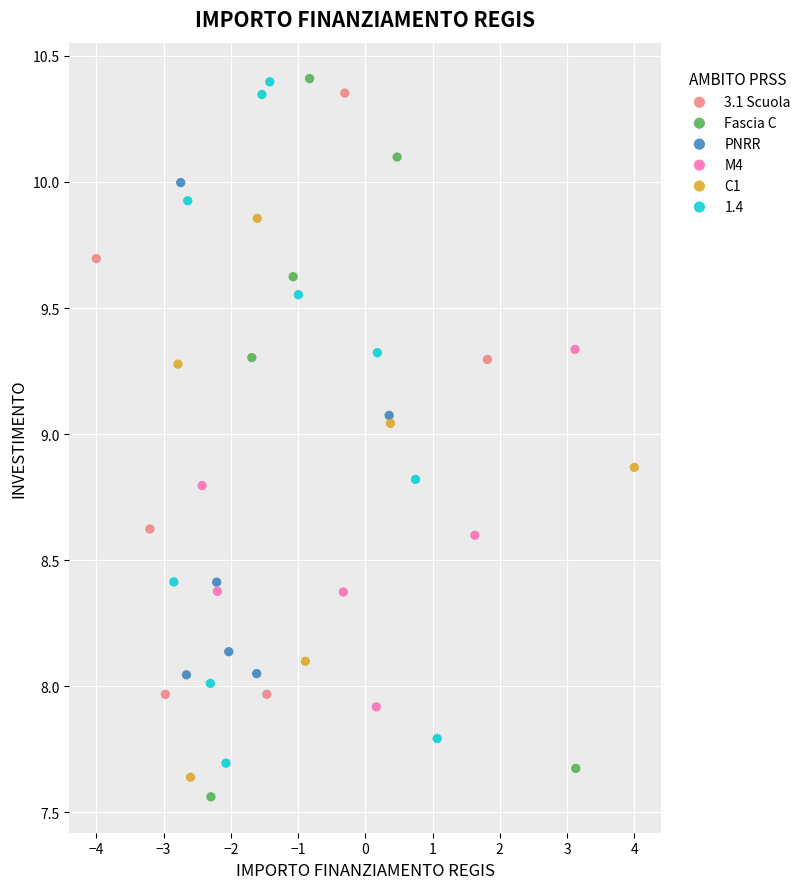

Which series has the widest spread of Y values?

Fascia C